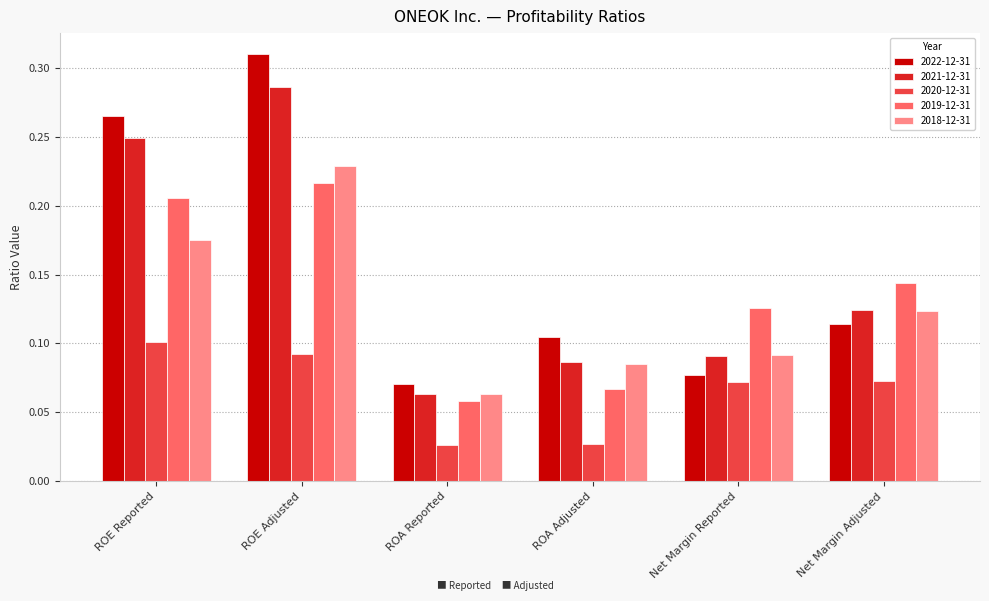

The value of 2022-12-31 at ROA Adjusted is 0.1. True or false?

True